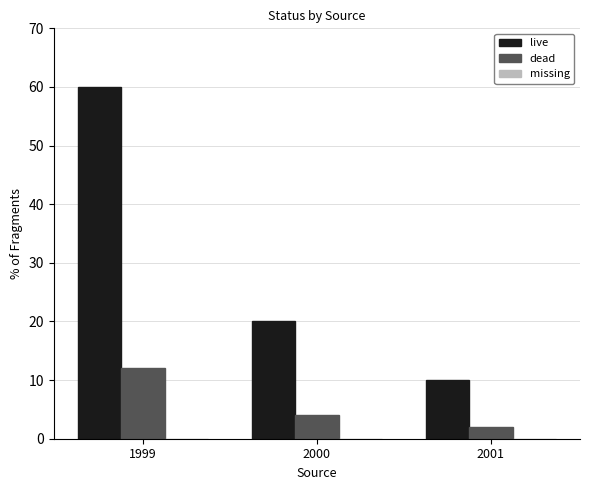

What is the difference between the maximum and second lowest values in the dead series?

8